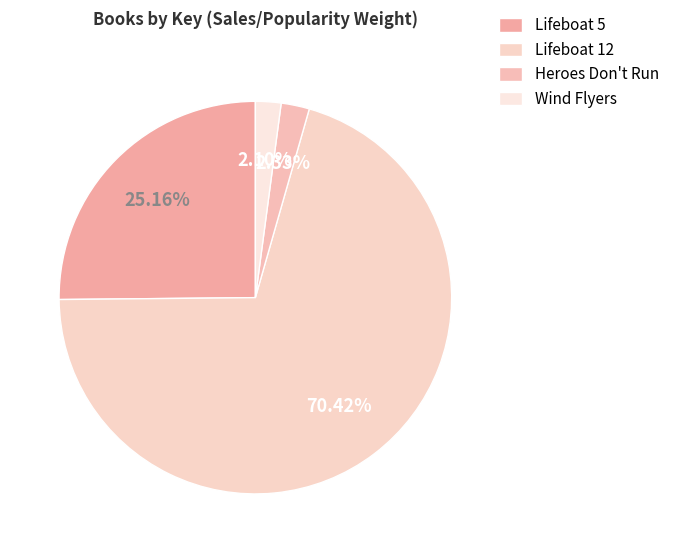

Is there any slice that represents more than half of the pie?

Yes